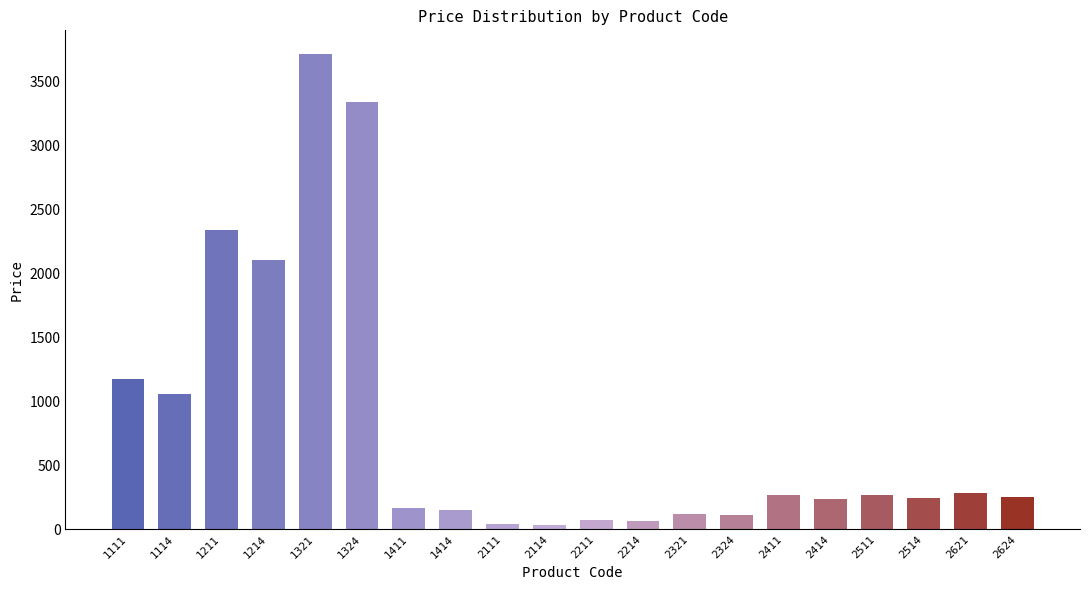

What is the maximum value shown in the chart?

3715